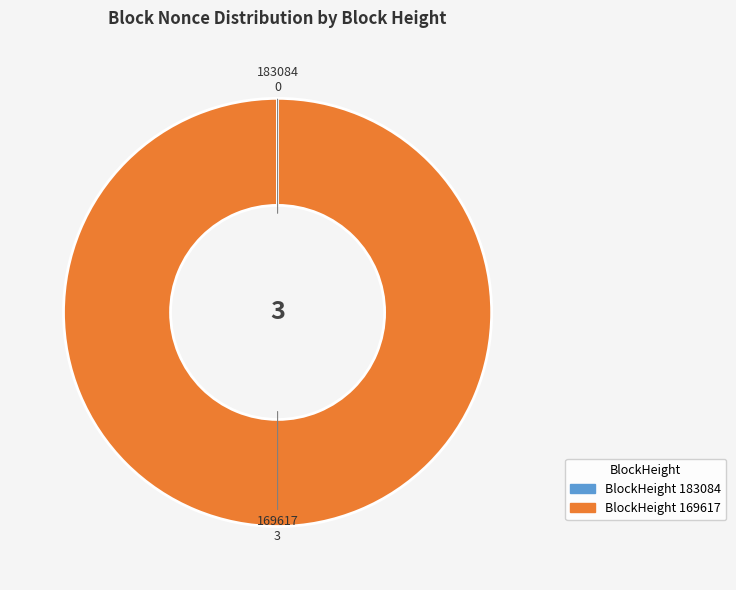

Is there a majority slice in this chart?

Yes